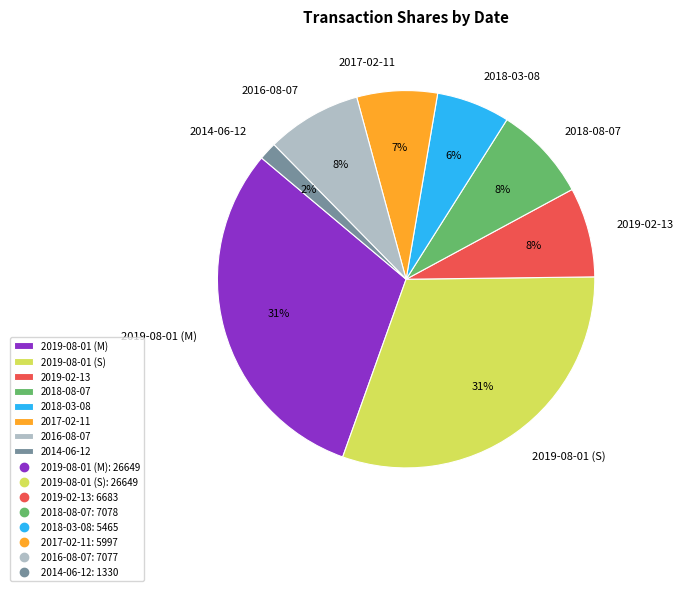

To the nearest percent, what is the difference between the 2017-02-11 and 2018-03-08 slice percentages?

1%